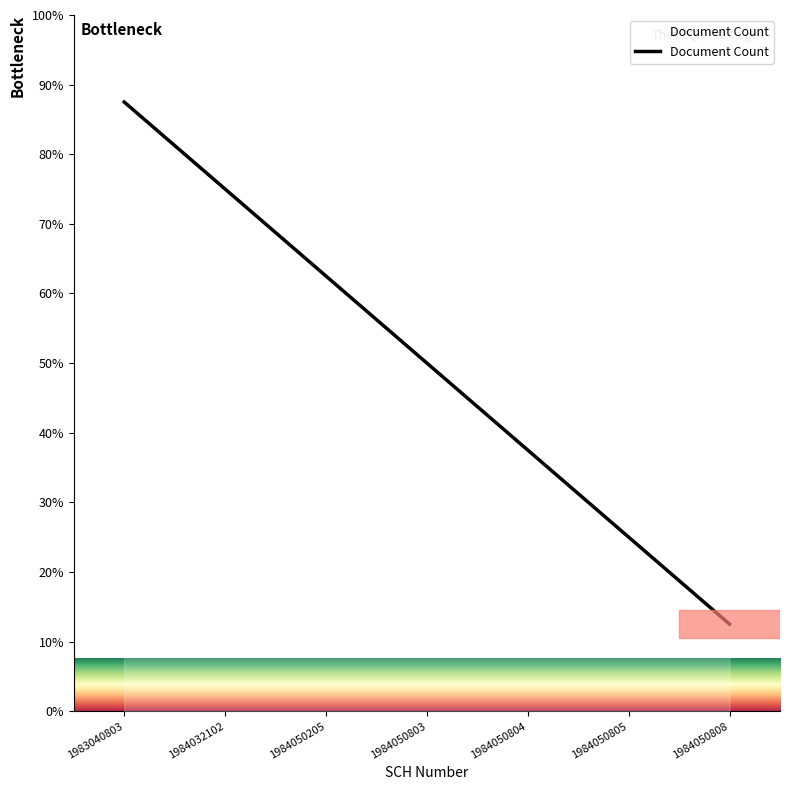

How many categories are shown in the chart?

7